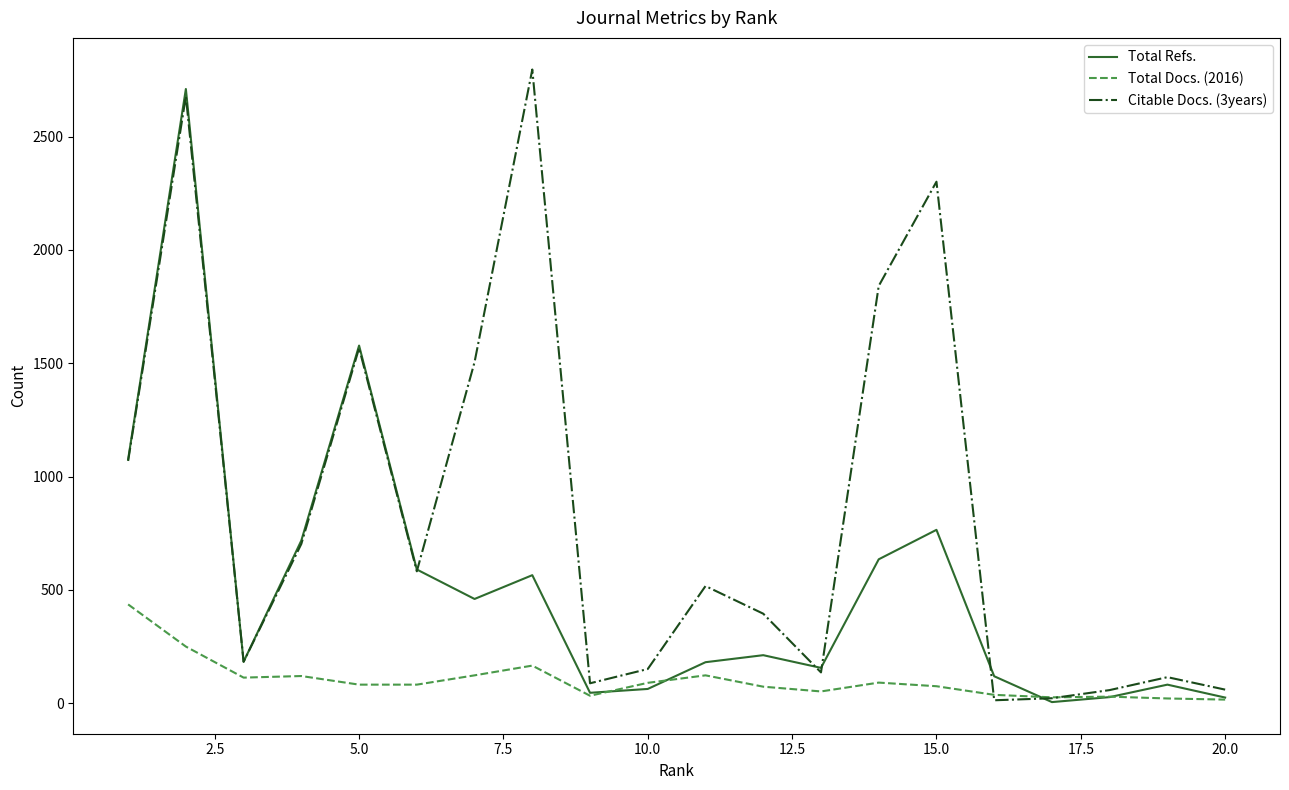

List the series in order of their overall mean, lowest first.

Total Docs. (2016), Total Refs., Citable Docs. (3years)